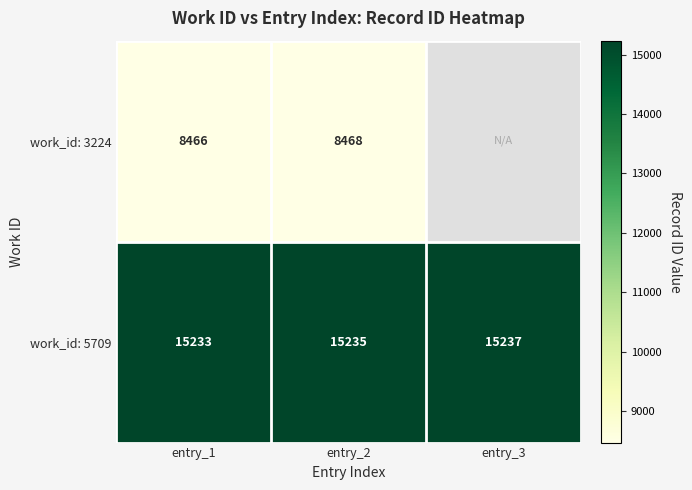

What is the average value of the work_id: 5709 series?

15235